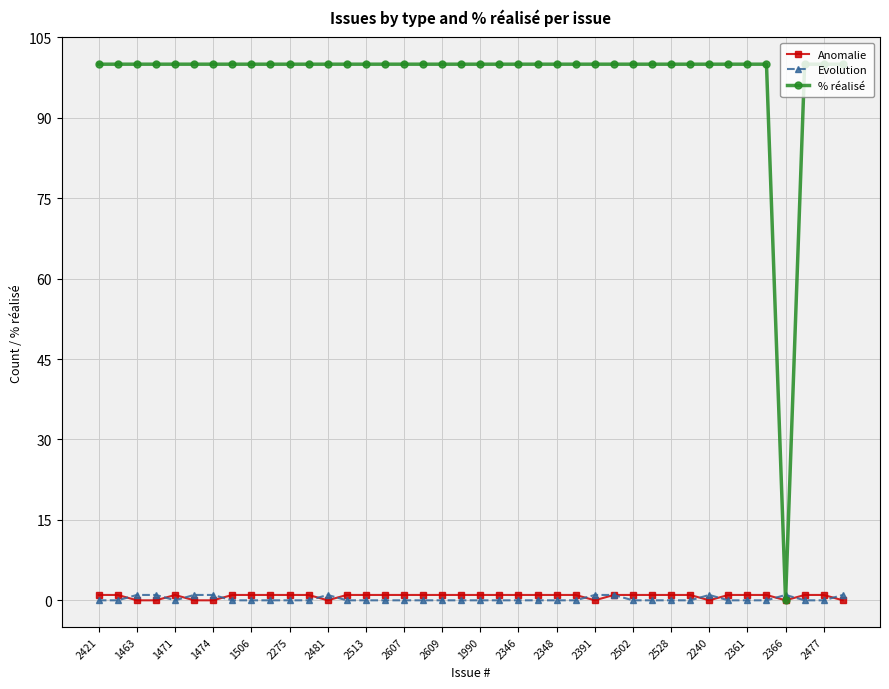

Which series has the largest range (max minus min)?

% réalisé